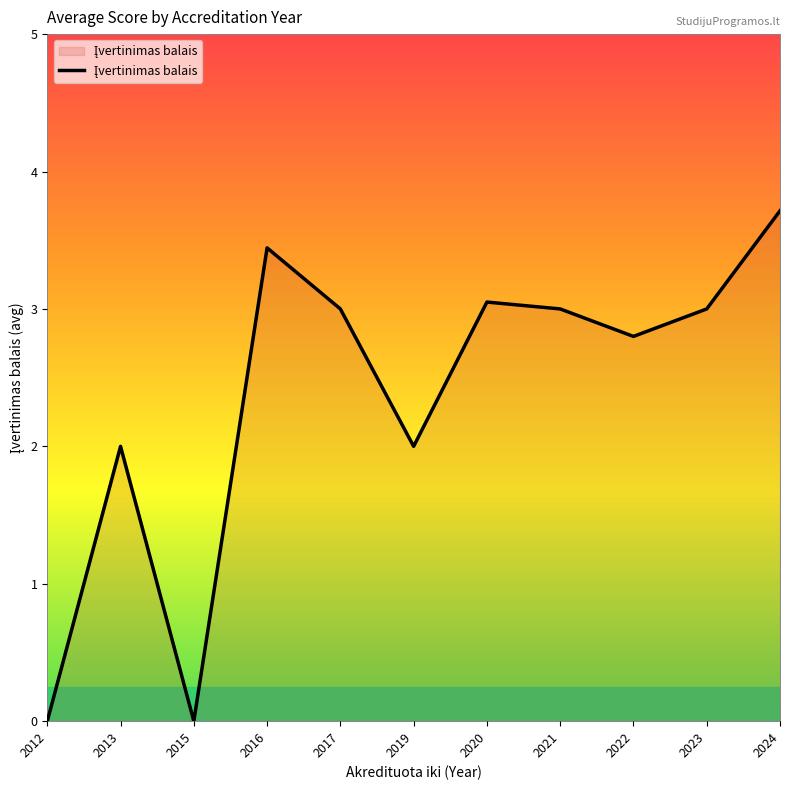

The value at 2024 is 3.7. True or false?

True